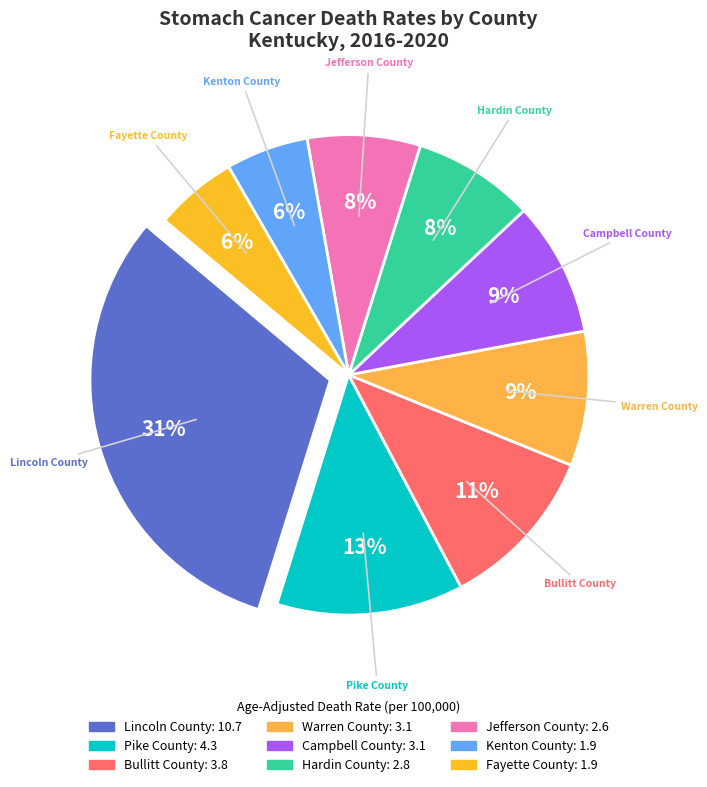

What percentage is the Warren County slice, to the nearest percent?

9%